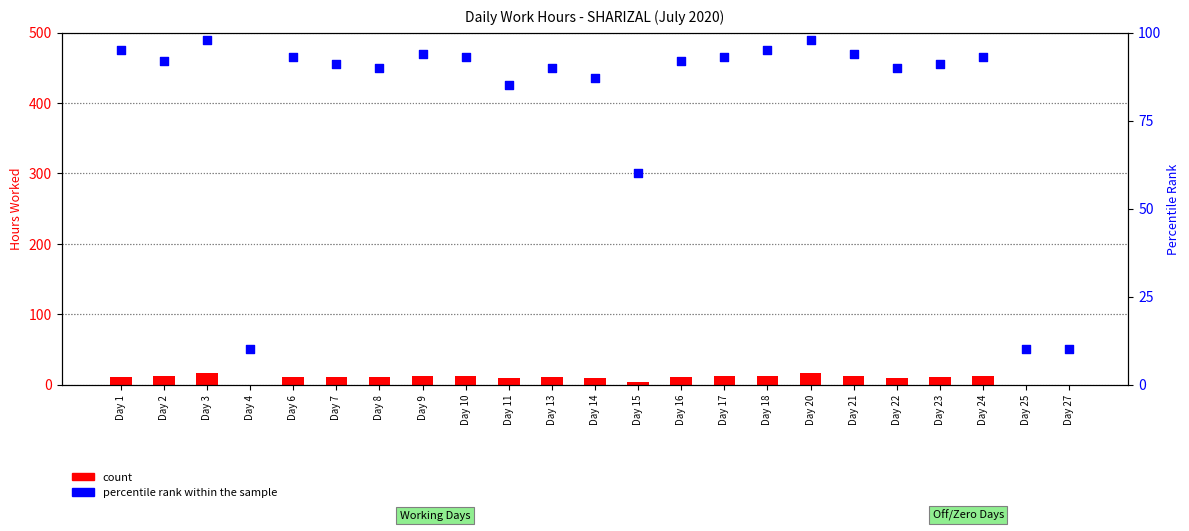

Which series contains the highest Y value?

percentile rank within the sample